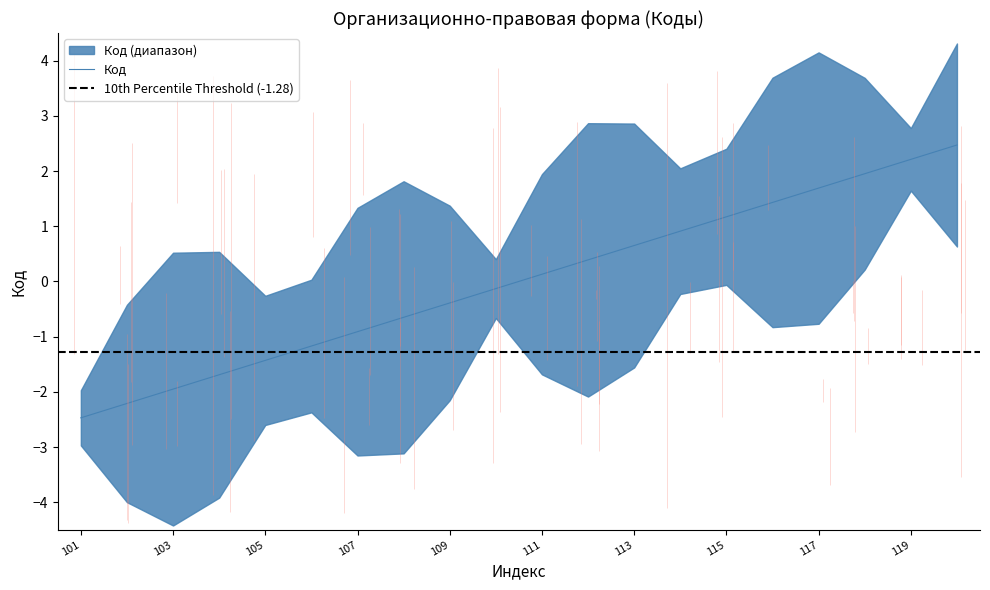

The value at 117 is 1.7. True or false?

True